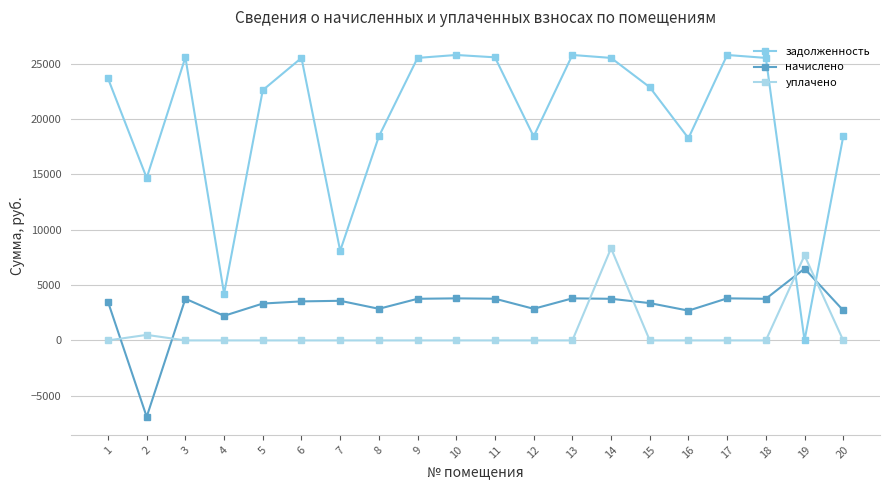

What is the sum of the начислено values at 16 and 6?

6215.0